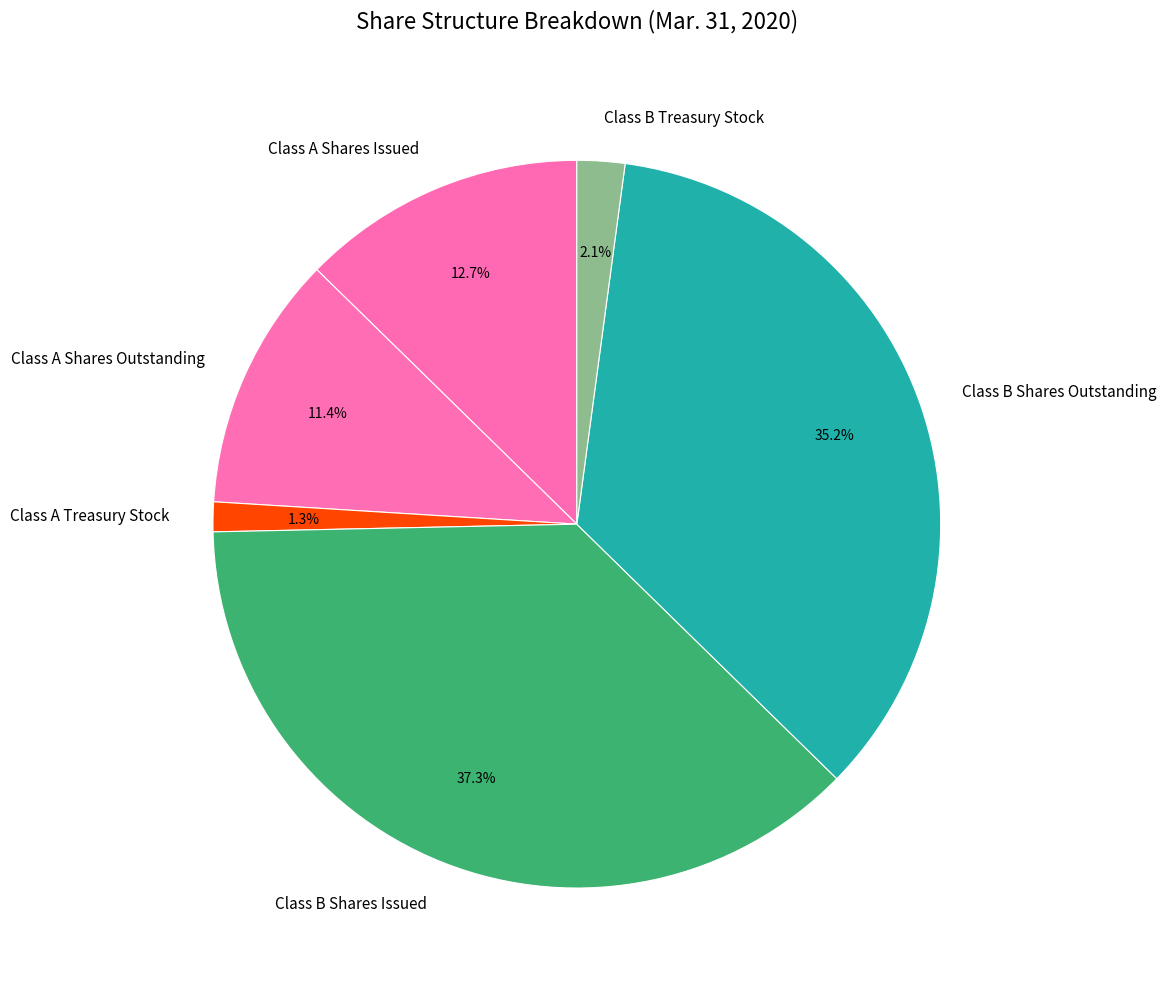

To the nearest percent, what is the difference between the largest and smallest slice percentages?

36%